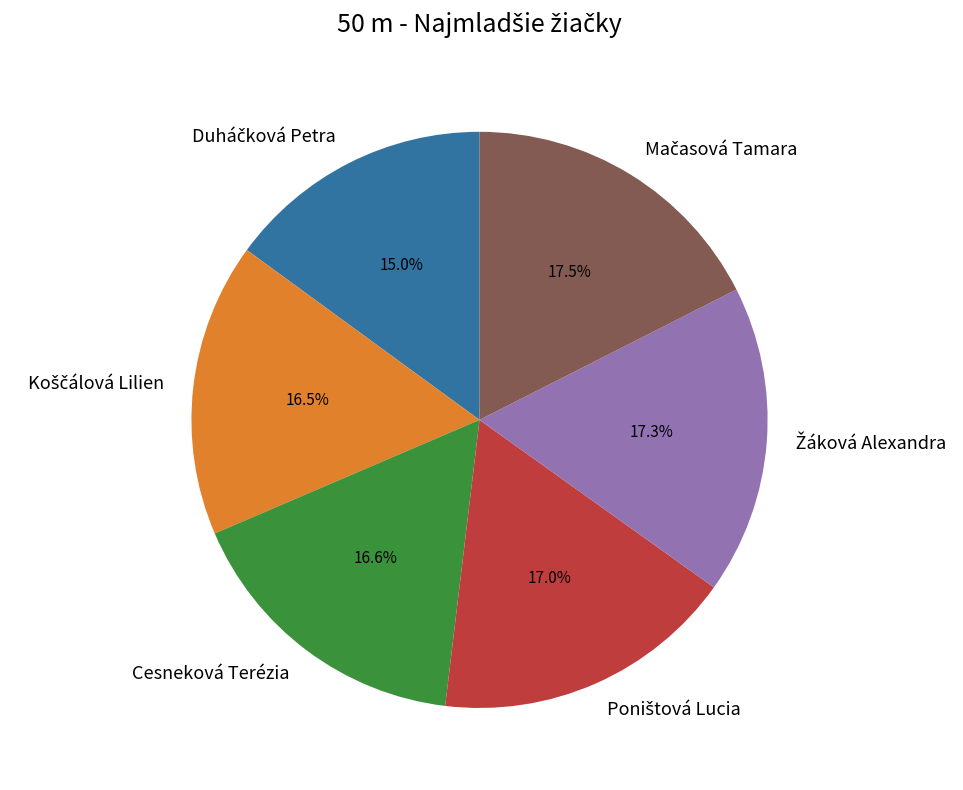

Does Cesneková Terézia represent more than half of the total?

No